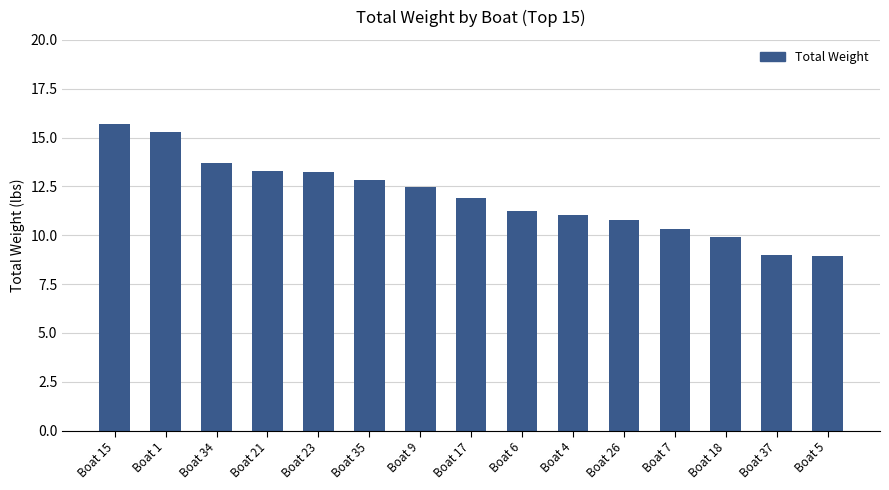

True or false: the data shows 10.3 at Boat 7.

True